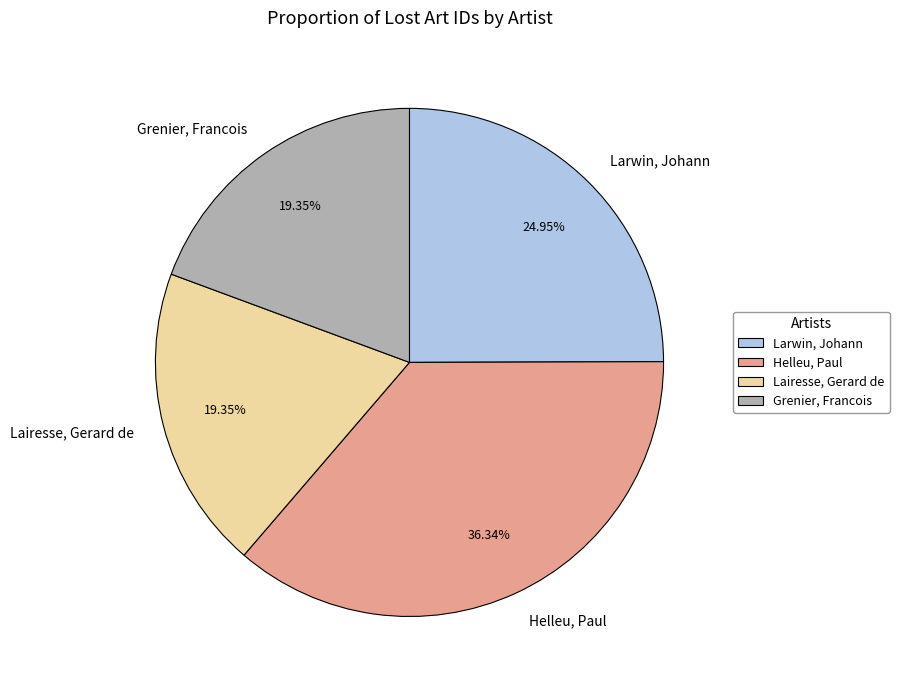

How many segments does this pie chart have?

4